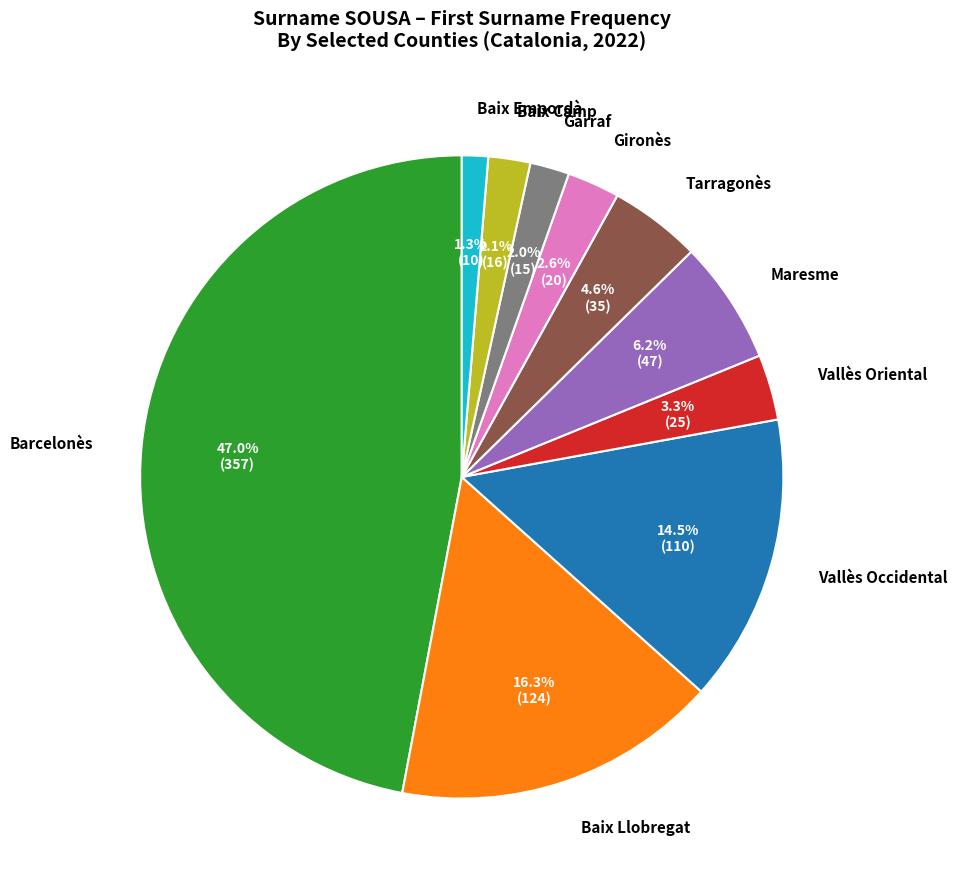

Between Baix Llobregat and Vallès Occidental, which is larger?

Baix Llobregat